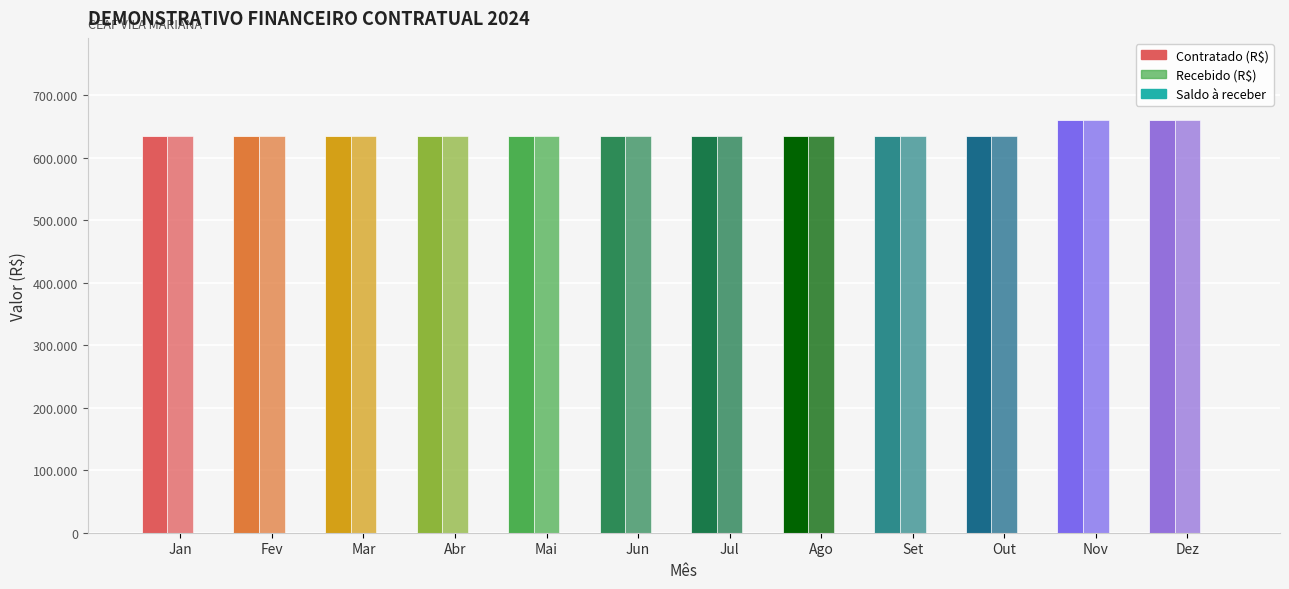

Which has a higher value, Abr or Jul?

Abr